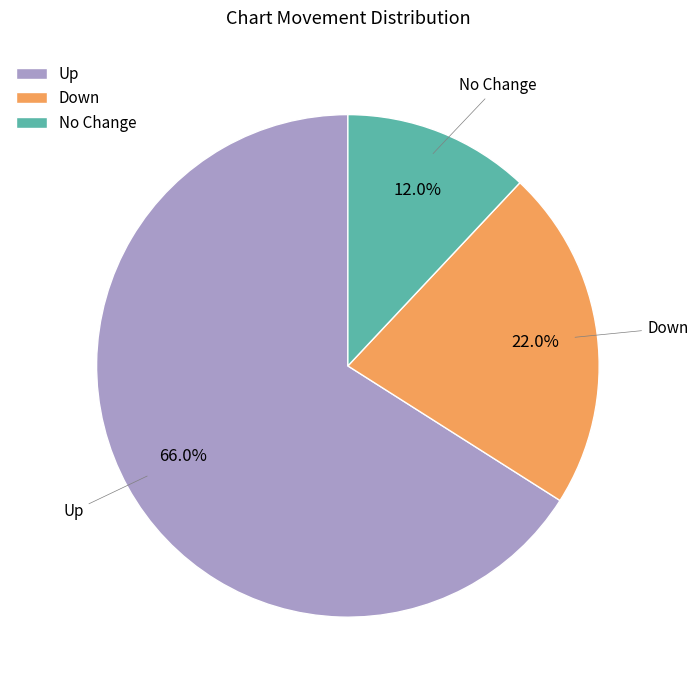

What is the majority slice?

Up